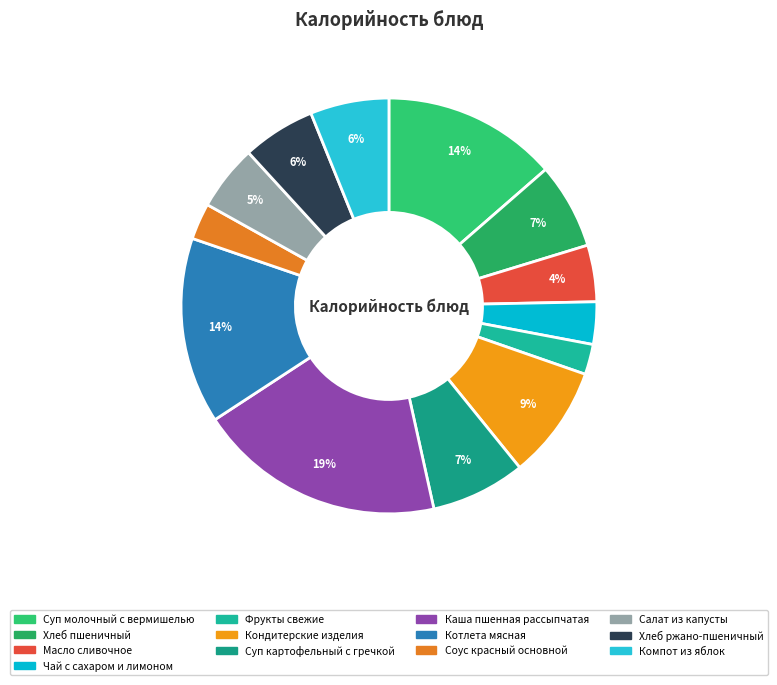

The Хлеб пшеничный slice represents 1% of the pie. True or false?

False